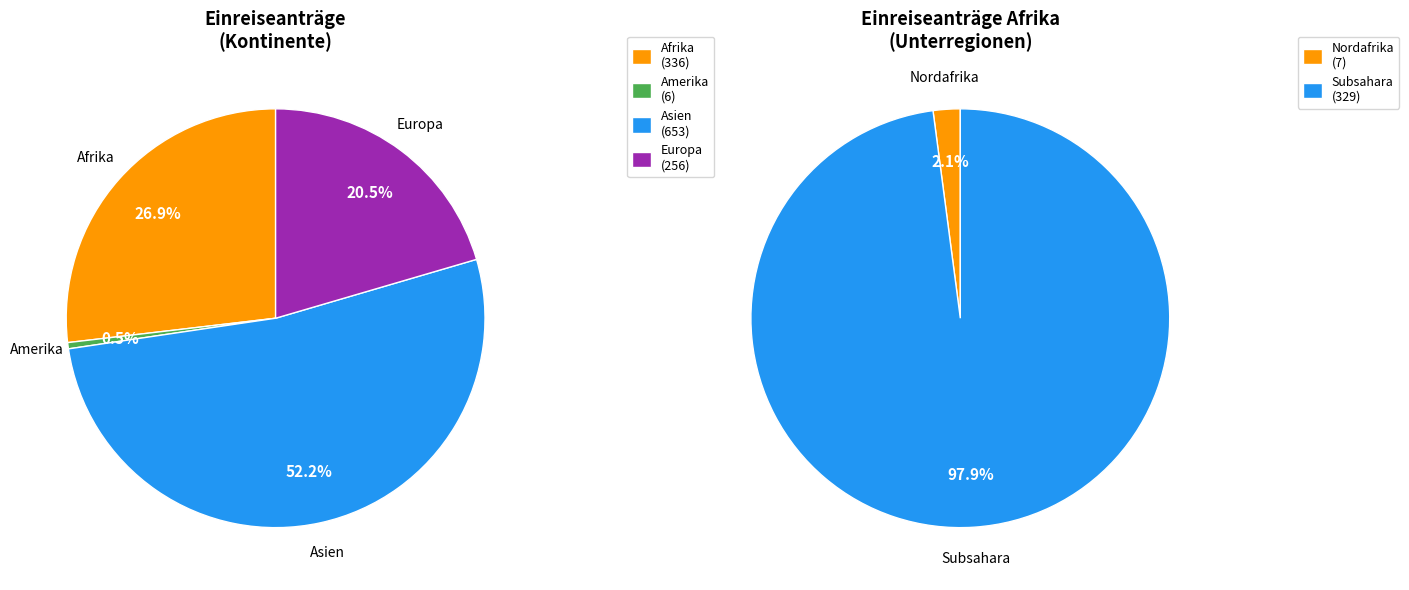

True or false: Afrika accounts for 11% of the total.

False